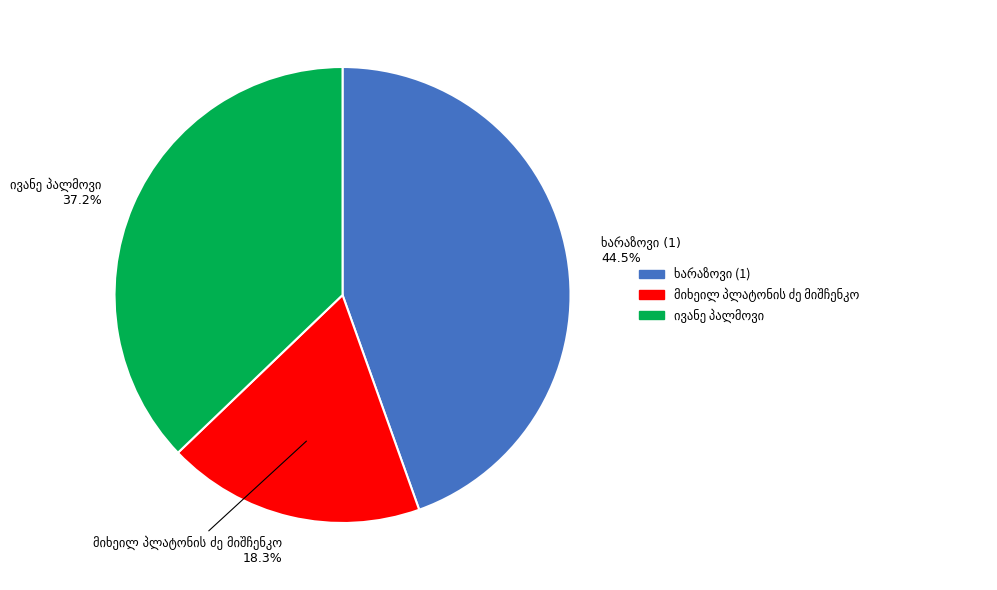

Is there any slice that represents more than half of the pie?

No